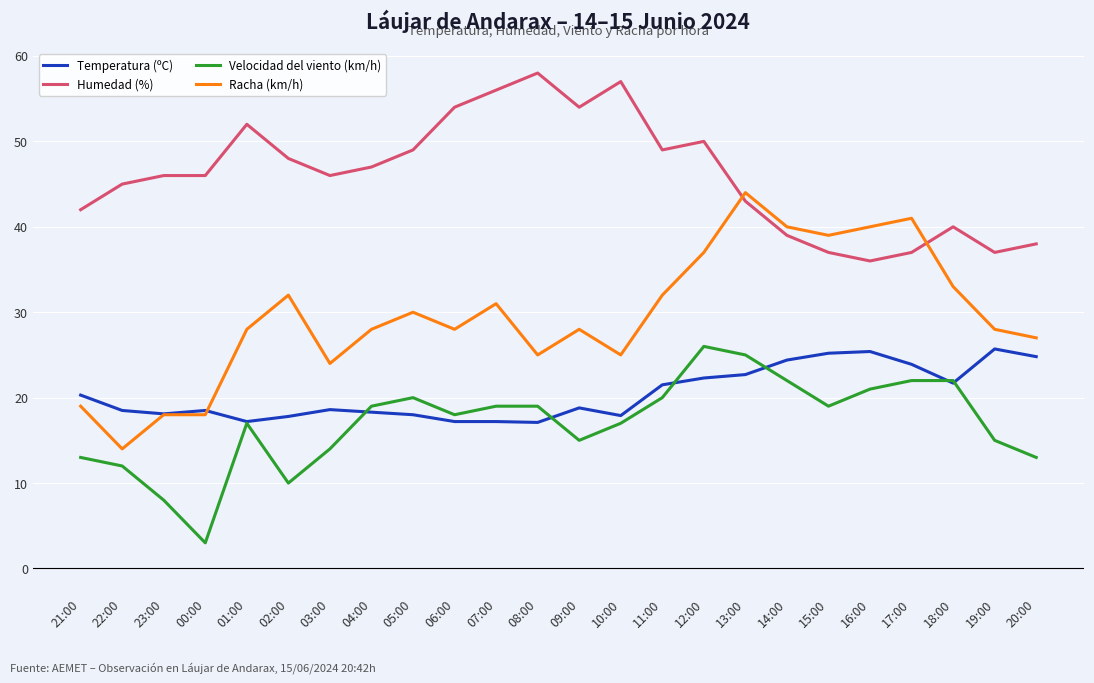

What is the total value across all series at 20:00?

102.8